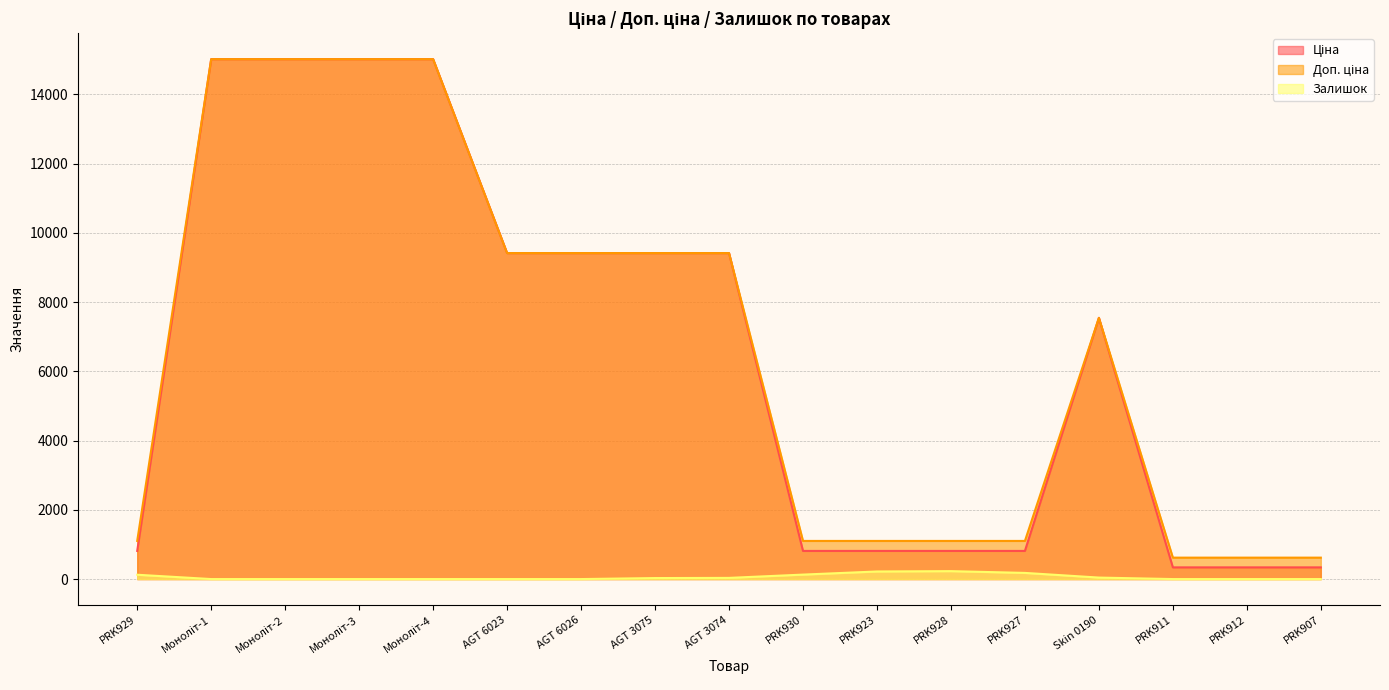

True or false: Ціна has a value of 15019.2 at Моноліт-1.

True